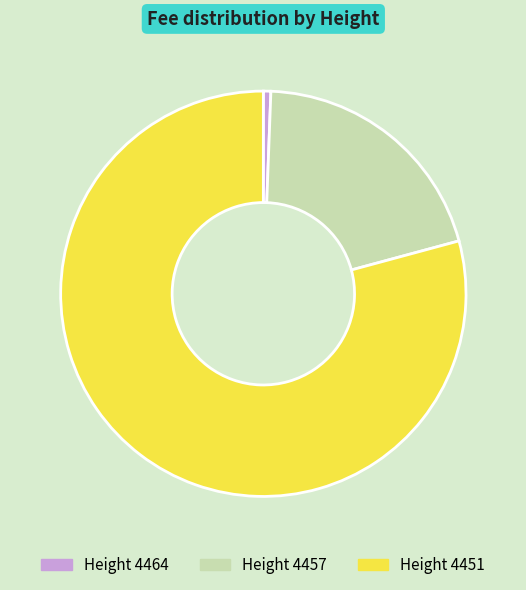

Is there a majority slice in this chart?

Yes